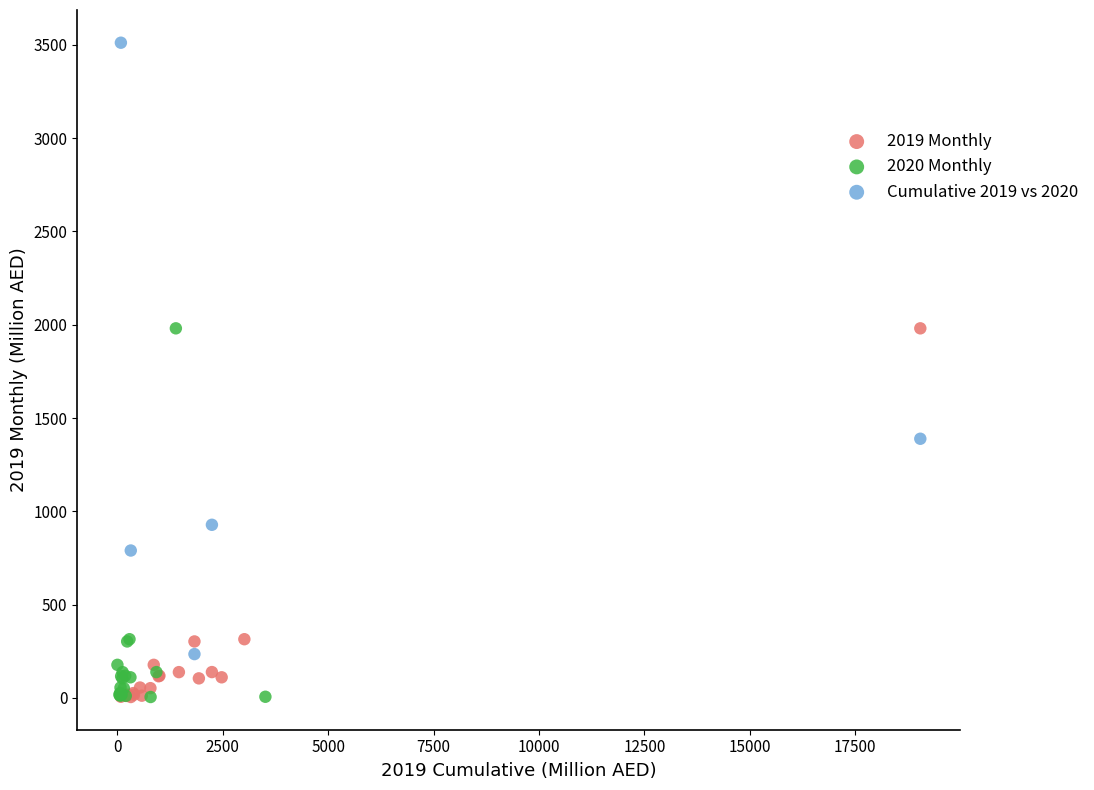

Which series reaches the maximum Y coordinate?

Cumulative 2019 vs 2020